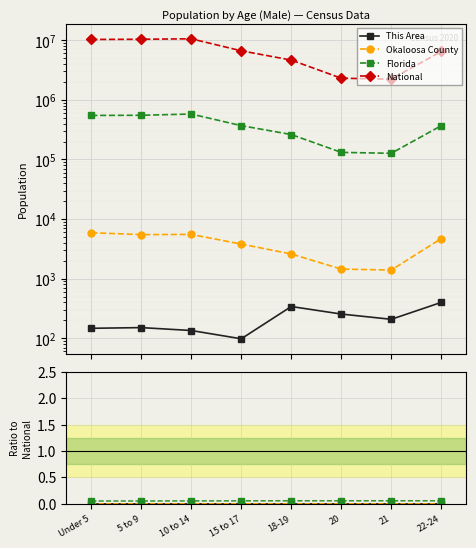

What are all the series names shown in the legend?

This Area, Okaloosa County, Florida, National